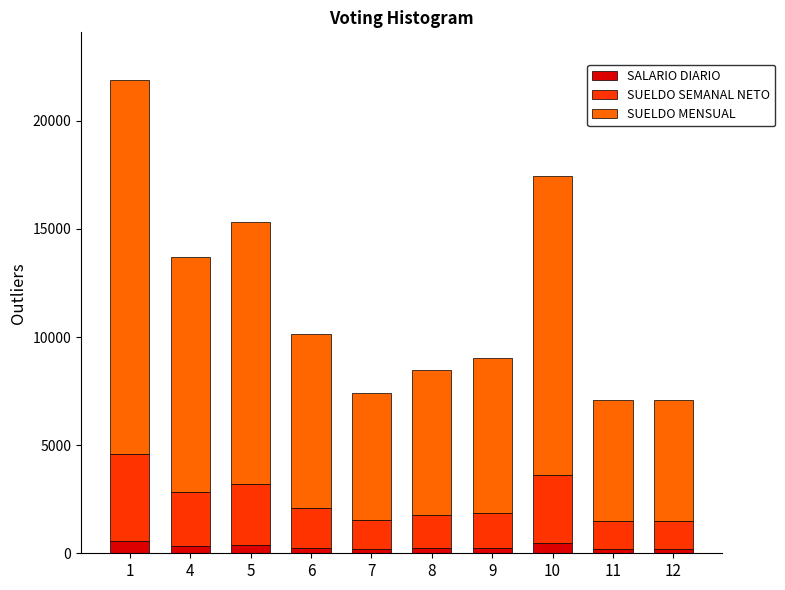

What is the highest value of the SALARIO DIARIO series?

571.4